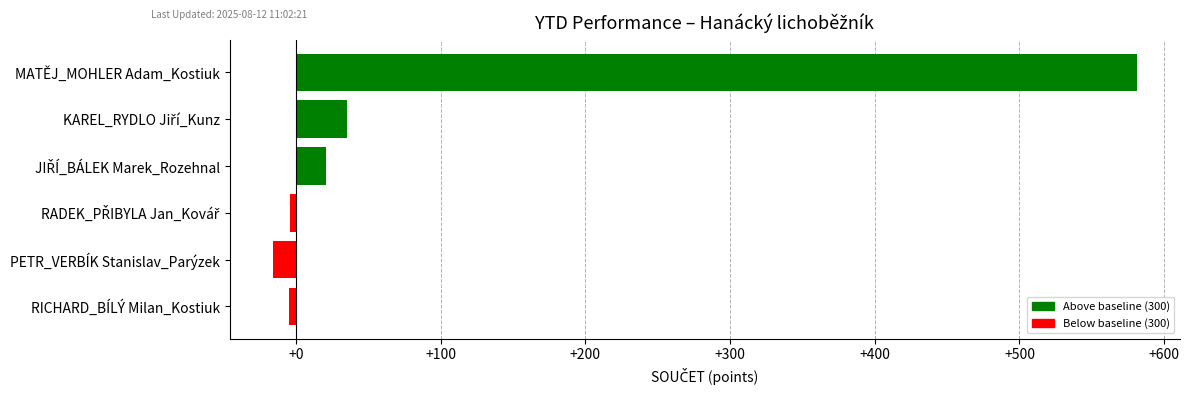

How many series are shown in this chart?

1